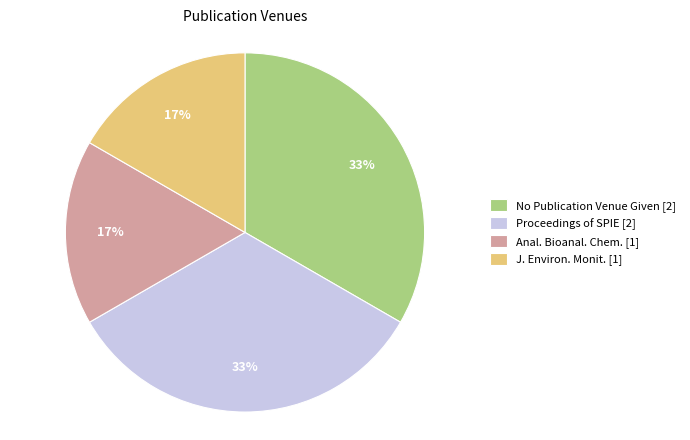

Count the number of slices in the pie.

4